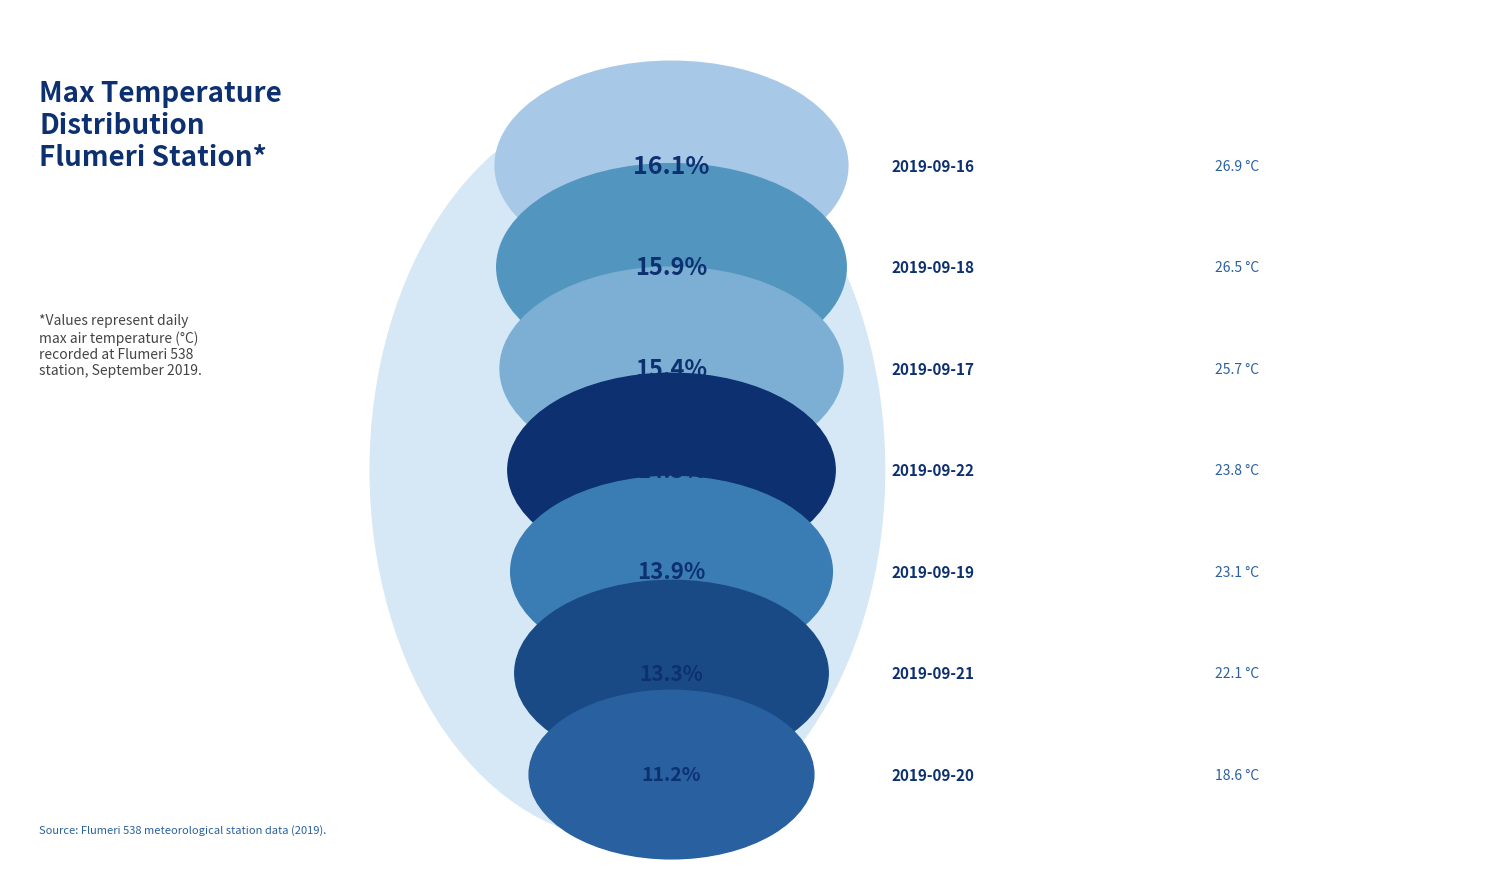

Count the number of slices in the pie.

7